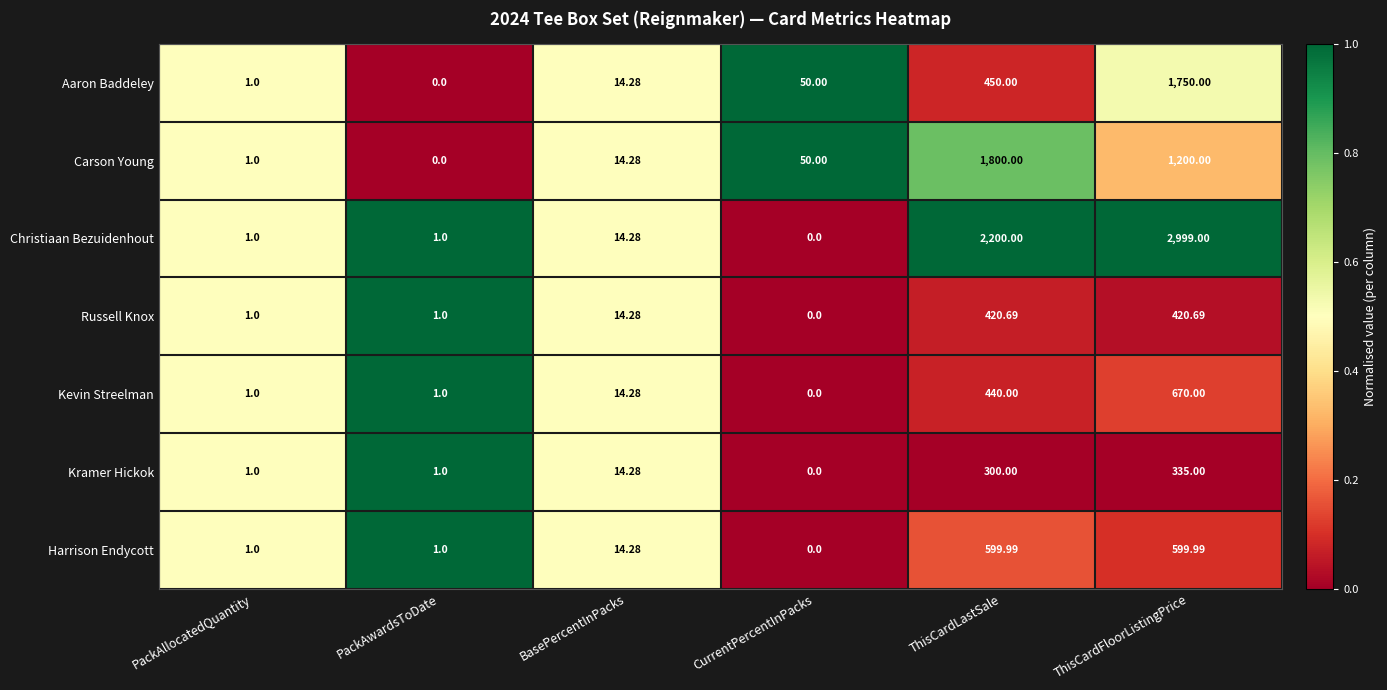

At which label does Carson Young reach its peak?

ThisCardLastSale